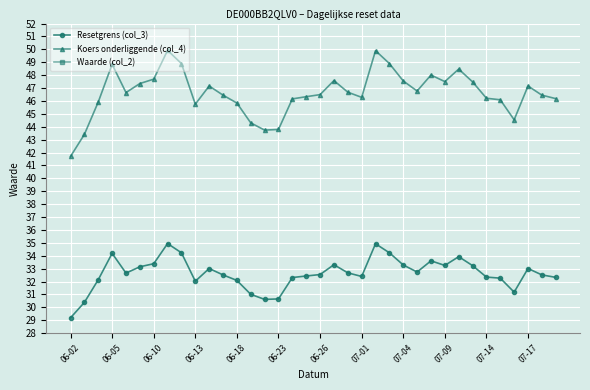

Rank the series by their average value, from lowest to highest.

Waarde (col_2), Resetgrens (col_3), Koers onderliggende (col_4)